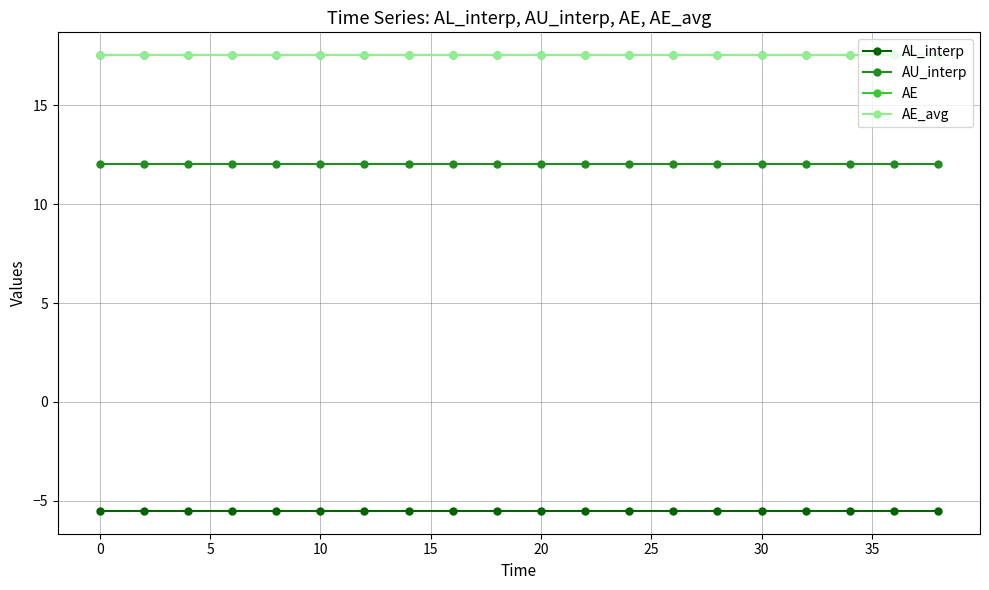

Which series has the largest range (max minus min)?

AL_interp